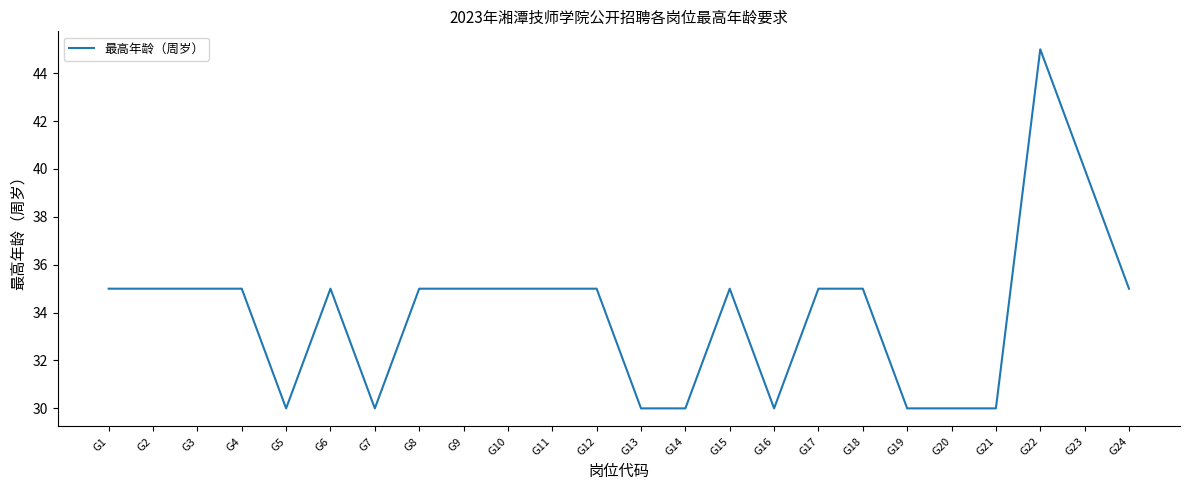

What is the maximum value shown in the chart?

45